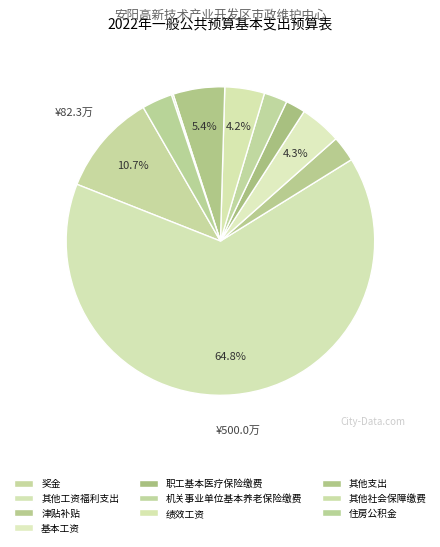

Which slice is the smallest?

其他社会保障缴费